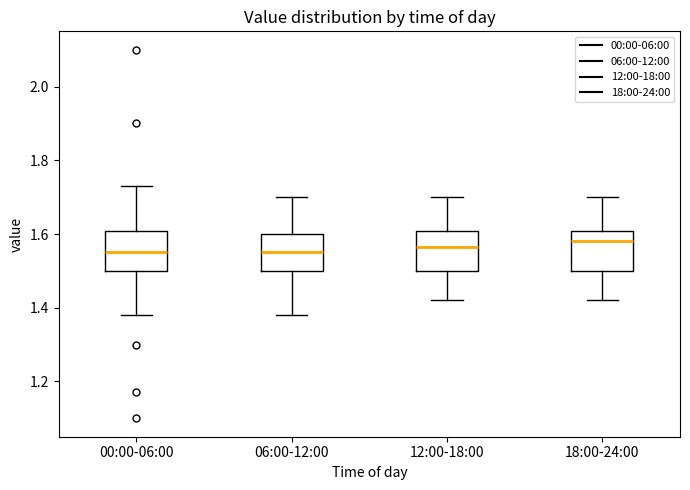

Reading left to right, read every box against the y-axis: the position of its median line, the range the box covers, and the ends of its whiskers. The values are not printed on the chart, so give them approximately, as read against the axis.

00:00-06:00: median 1.56, box 1.50 to 1.60, whiskers 1.38 to 1.74
06:00-12:00: median 1.56, box 1.50 to 1.60, whiskers 1.38 to 1.70
12:00-18:00: median 1.56, box 1.50 to 1.60, whiskers 1.42 to 1.70
18:00-24:00: median 1.58, box 1.50 to 1.60, whiskers 1.42 to 1.70